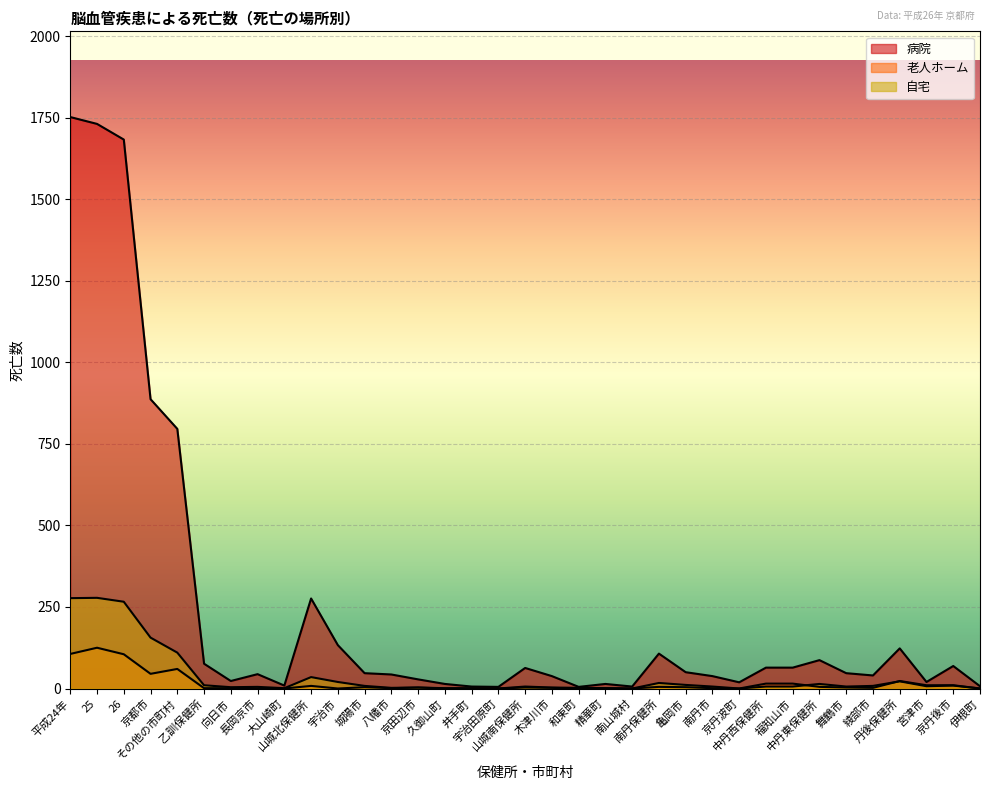

The 老人ホーム series shows 0 at 南山城村. True or false?

True